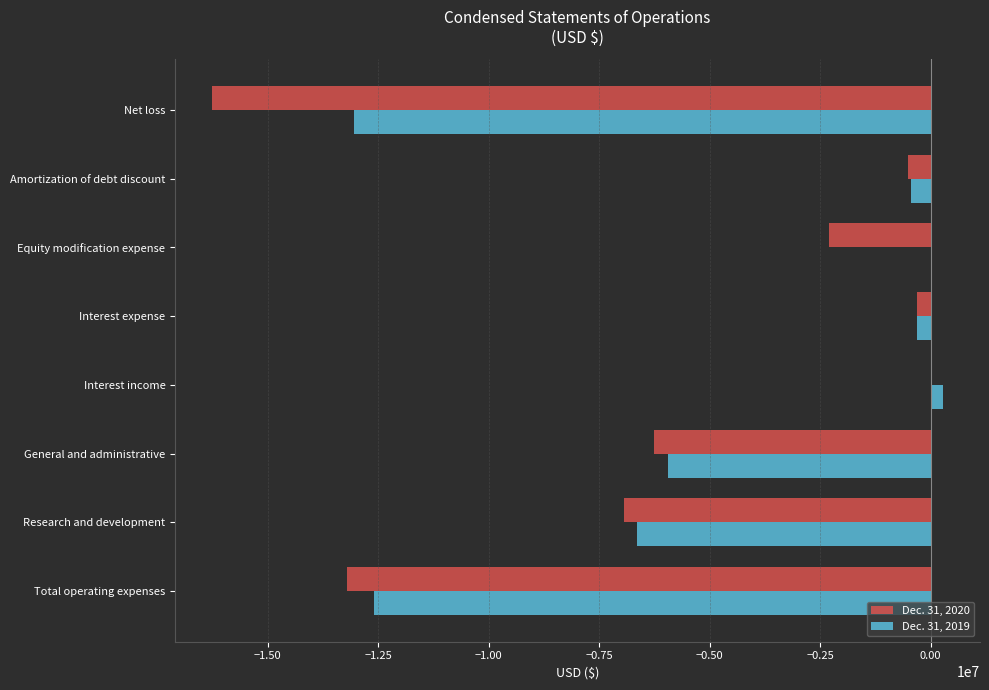

What is the total value across all series at Amortization of debt discount?

-944348